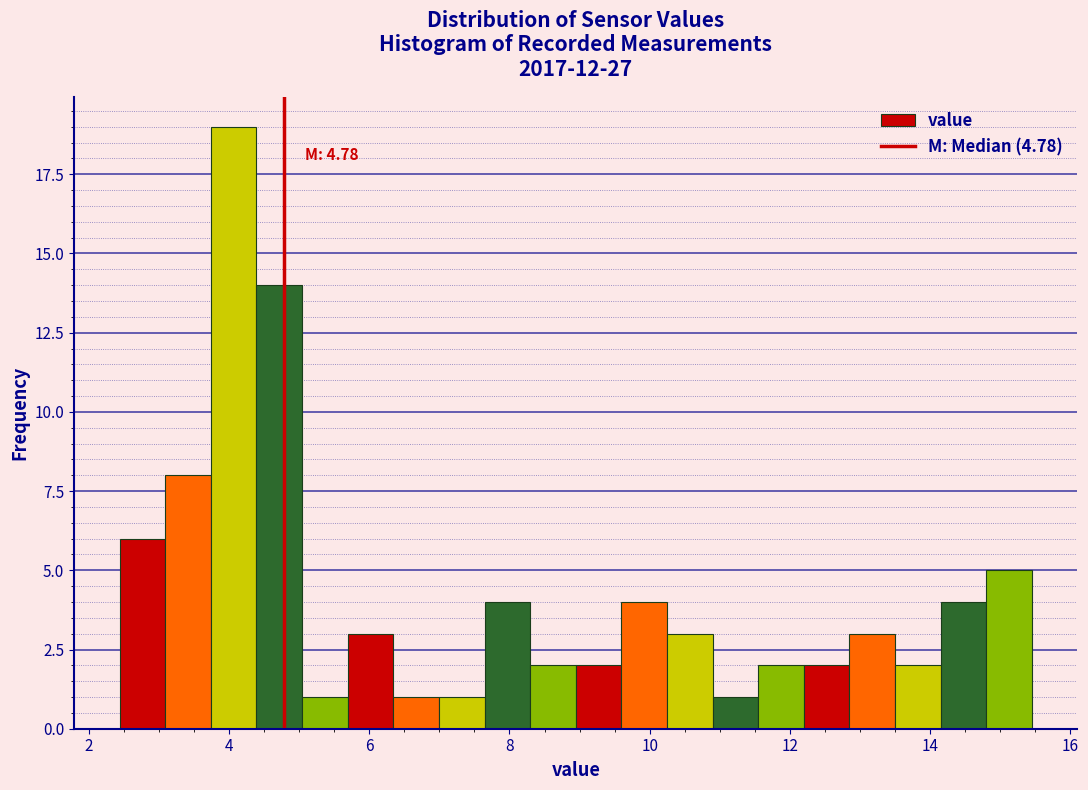

Read against the x-axis, roughly where is the centre of the tallest bar?

4.0